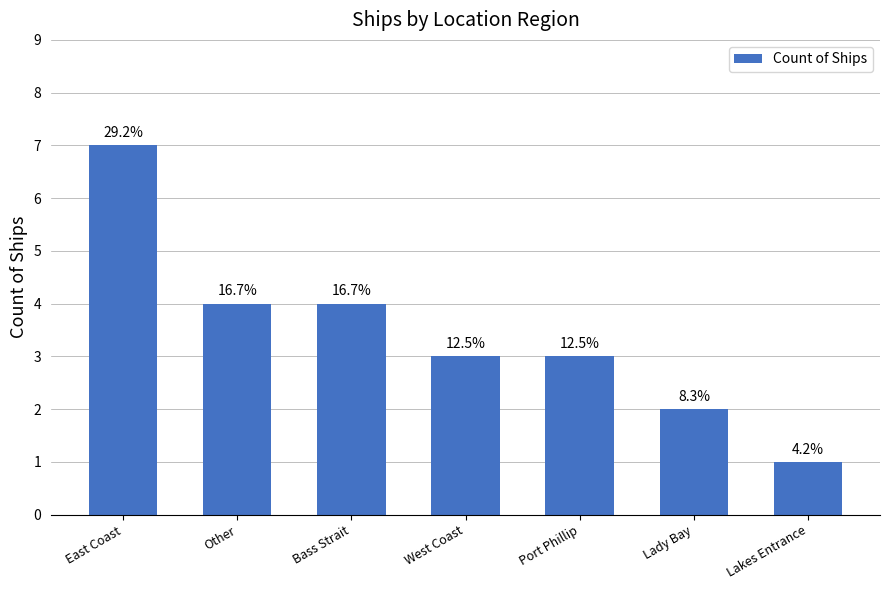

Are the bars horizontal?

No